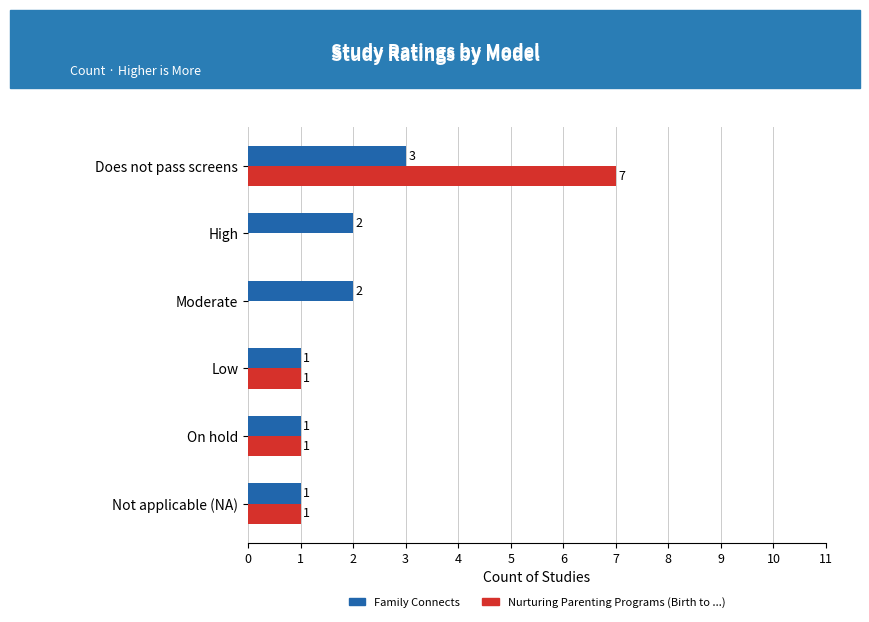

How many Family Connects values are between 1 and 2?

5